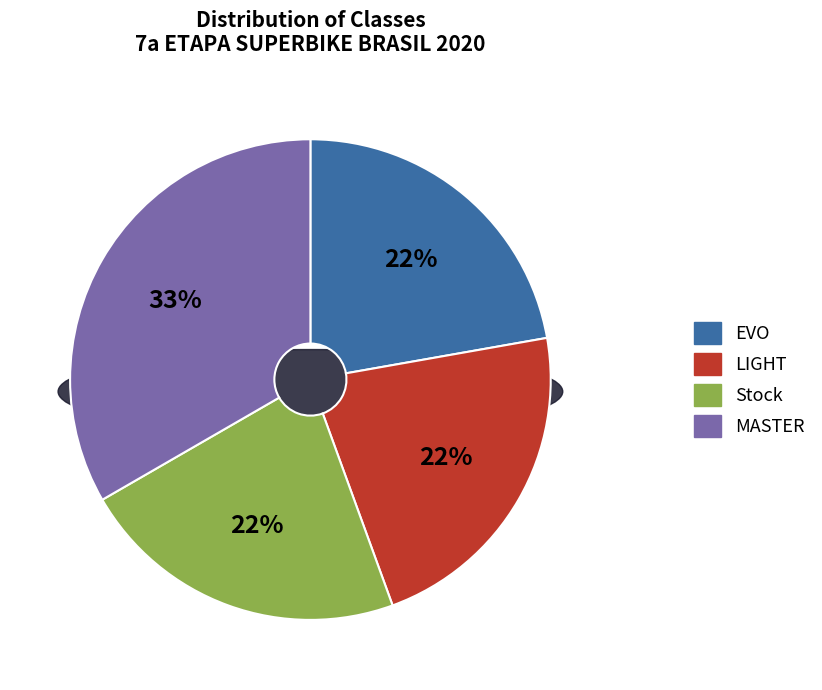

Rank the categories by value from highest to lowest.

MASTER, EVO, LIGHT, Stock